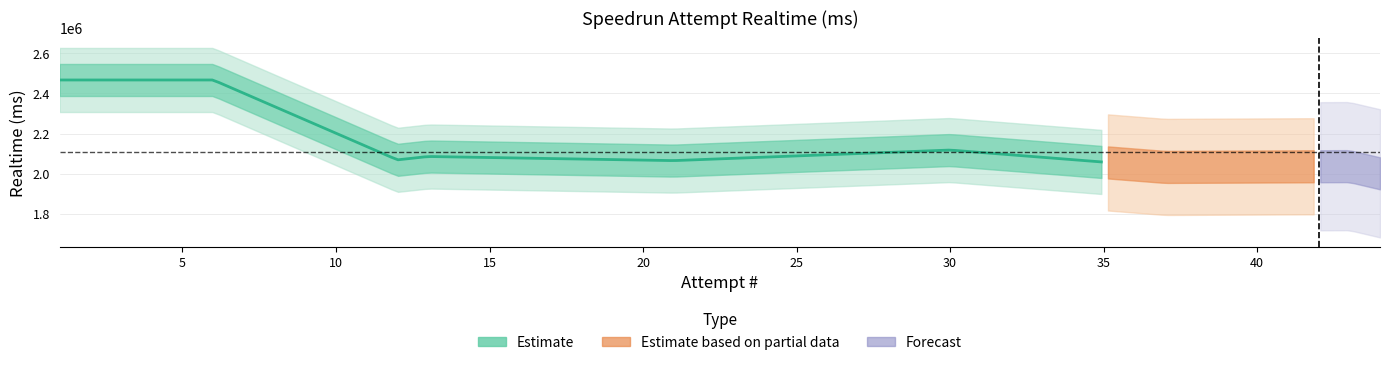

Where is the data nearest to the value 1233678?

44